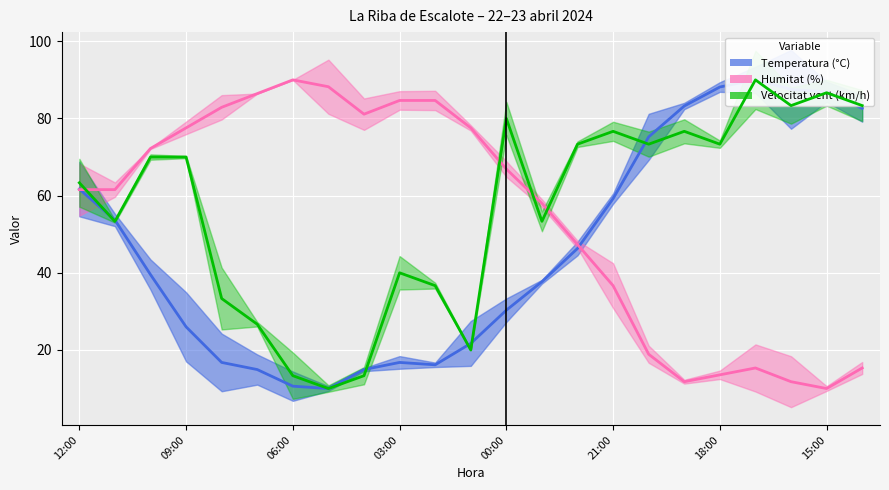

True or false: Humitat (%) and Temperatura (°C) intersect in this chart.

True